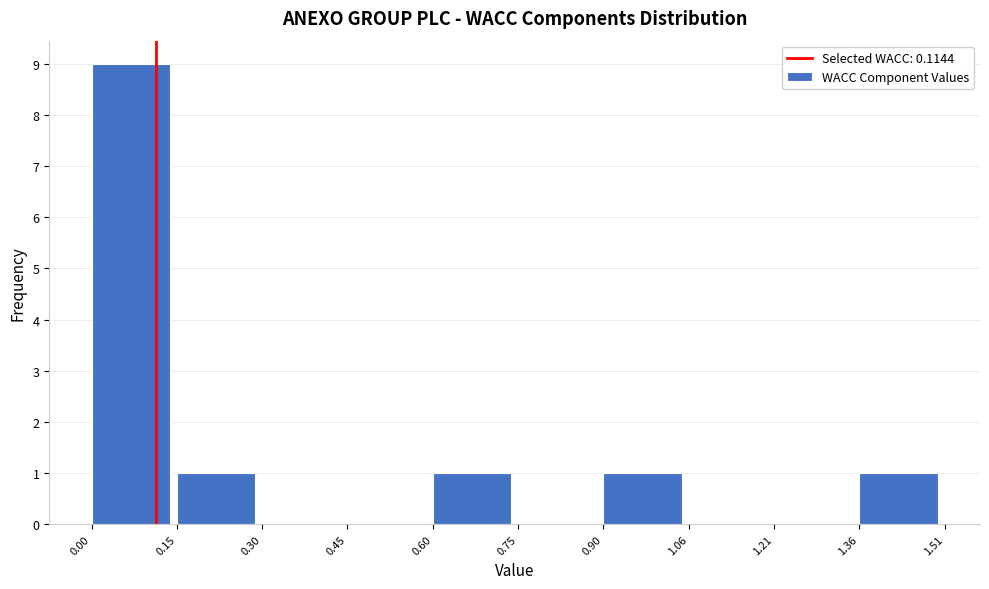

Reading left to right, list every bar in this chart as the range it spans on the x-axis followed by its height. The values are not printed on the chart, so give them approximately, as read against the axis.

0.00 to 0.15: 9
0.15 to 0.30: 1
0.30 to 0.45: 0
0.45 to 0.60: 0
0.60 to 0.75: 1
0.75 to 0.90: 0
0.90 to 1.06: 1
1.06 to 1.21: 0
1.21 to 1.36: 0
1.36 to 1.51: 1